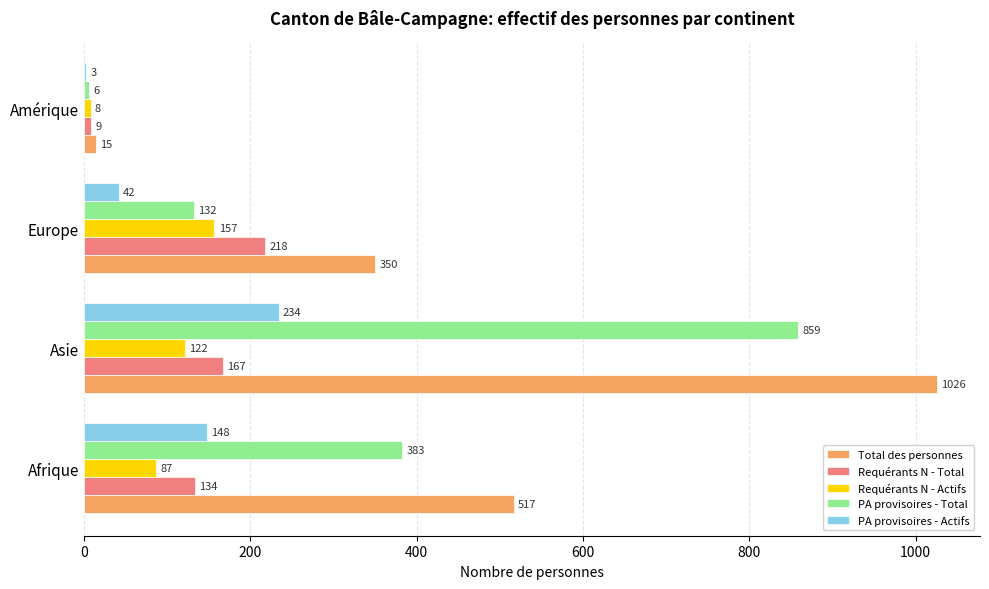

What are all the series names shown in the legend?

Total des personnes, Requérants N - Total, Requérants N - Actifs, PA provisoires - Total, PA provisoires - Actifs